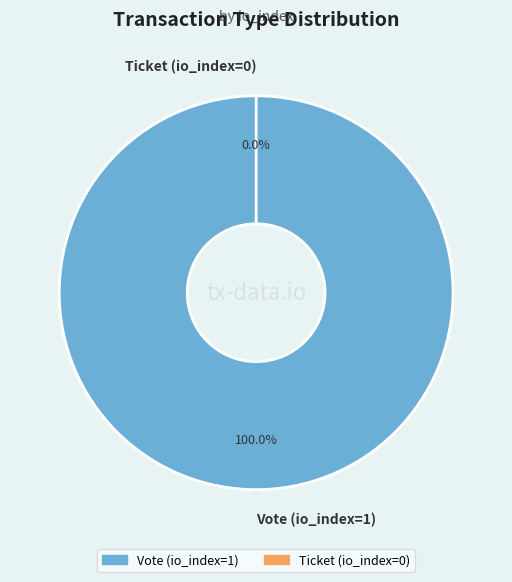

Which category has the biggest portion of the pie?

Vote (io_index=1)